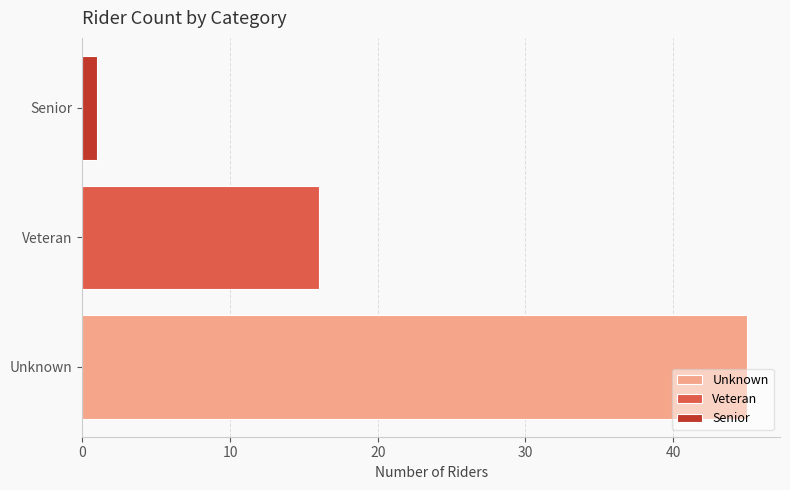

The value at Senior is 1. True or false?

False